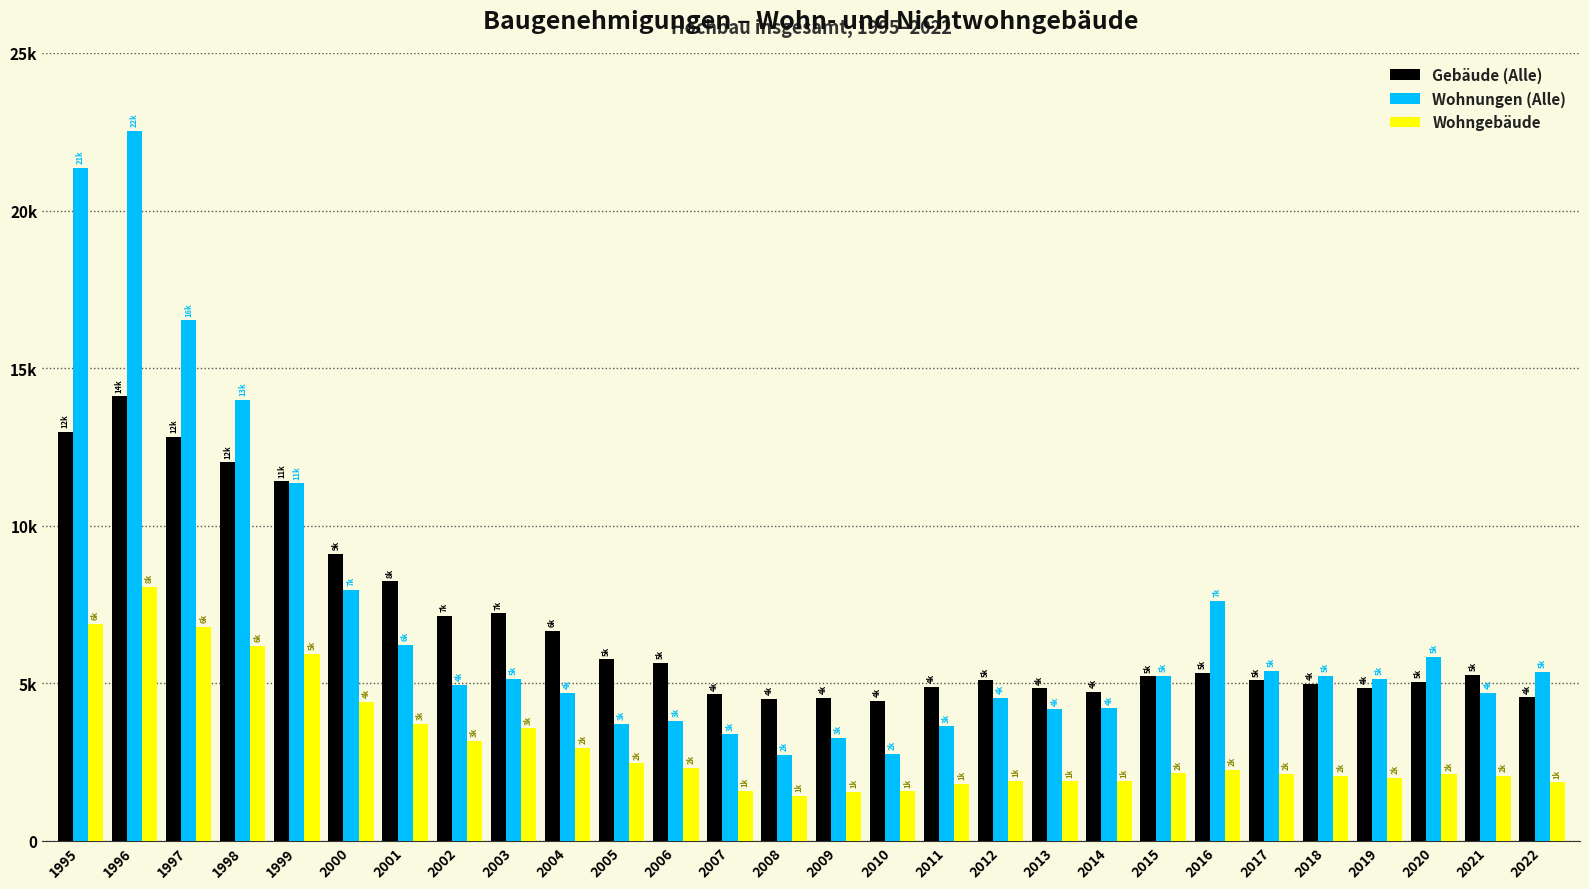

Are the bars grouped side by side (vs. stacked)?

Yes